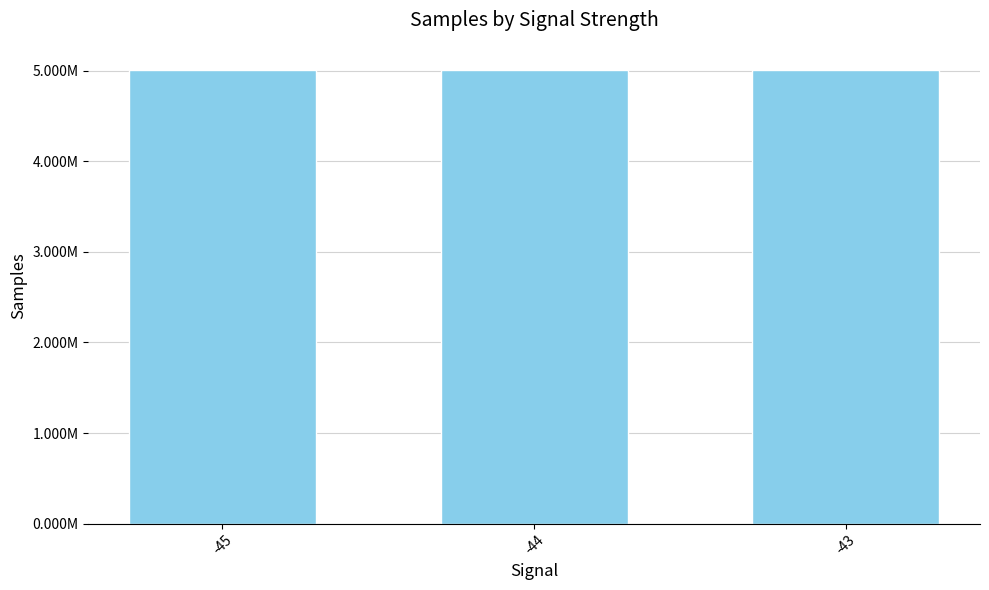

Are the bars horizontal?

No